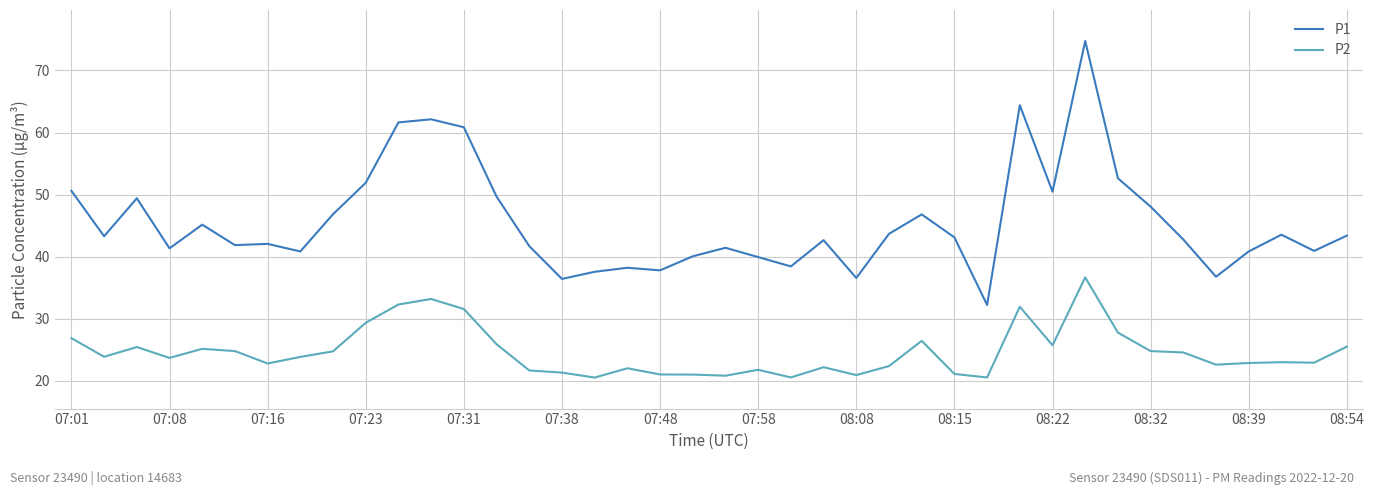

True or false: P2 has more than 1 interior local peaks.

True